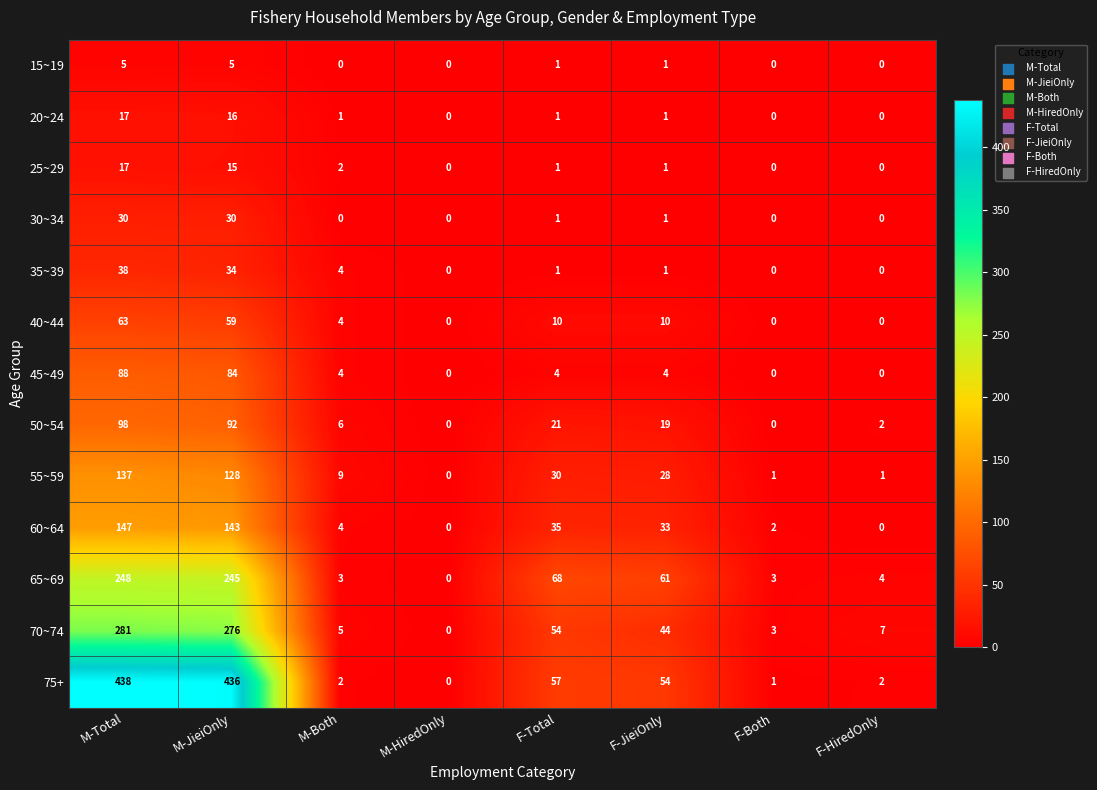

What is the maximum value shown in the chart?

438